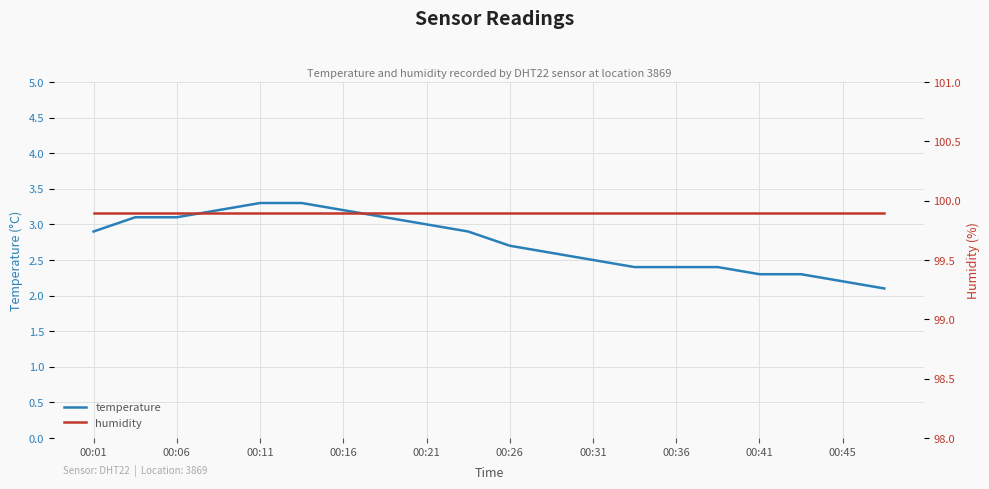

True or false: temperature has a value of 2.1 at 19.

True